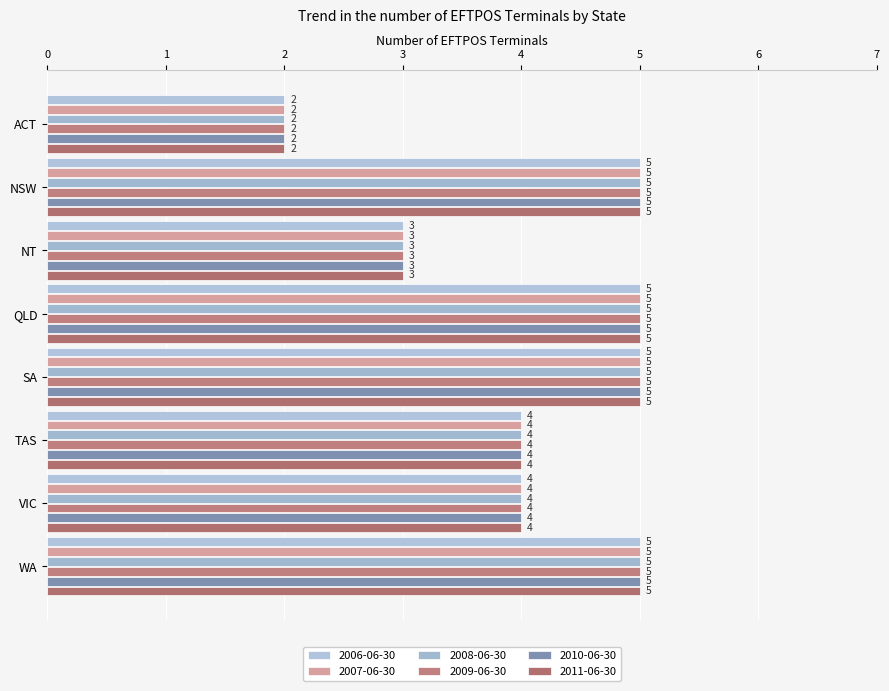

Read the 2010-06-30 value at VIC.

4